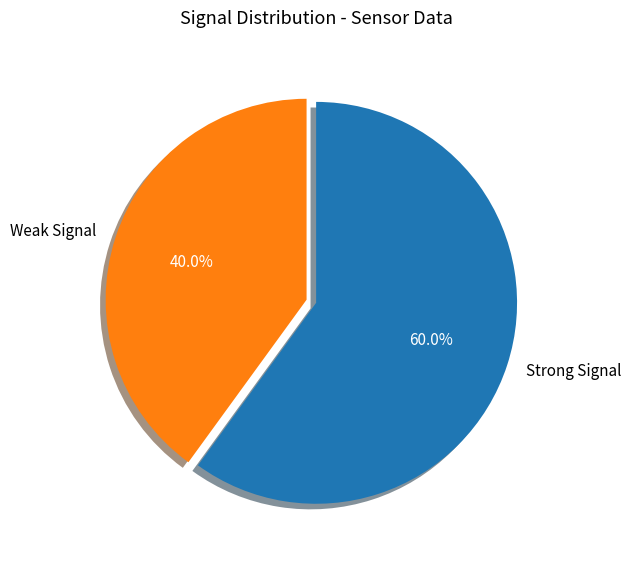

Which slice is the largest?

Strong Signal